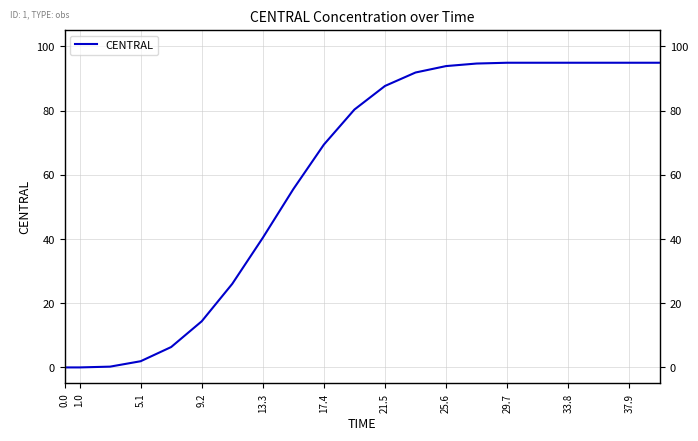

How many categories are shown in the chart?

22